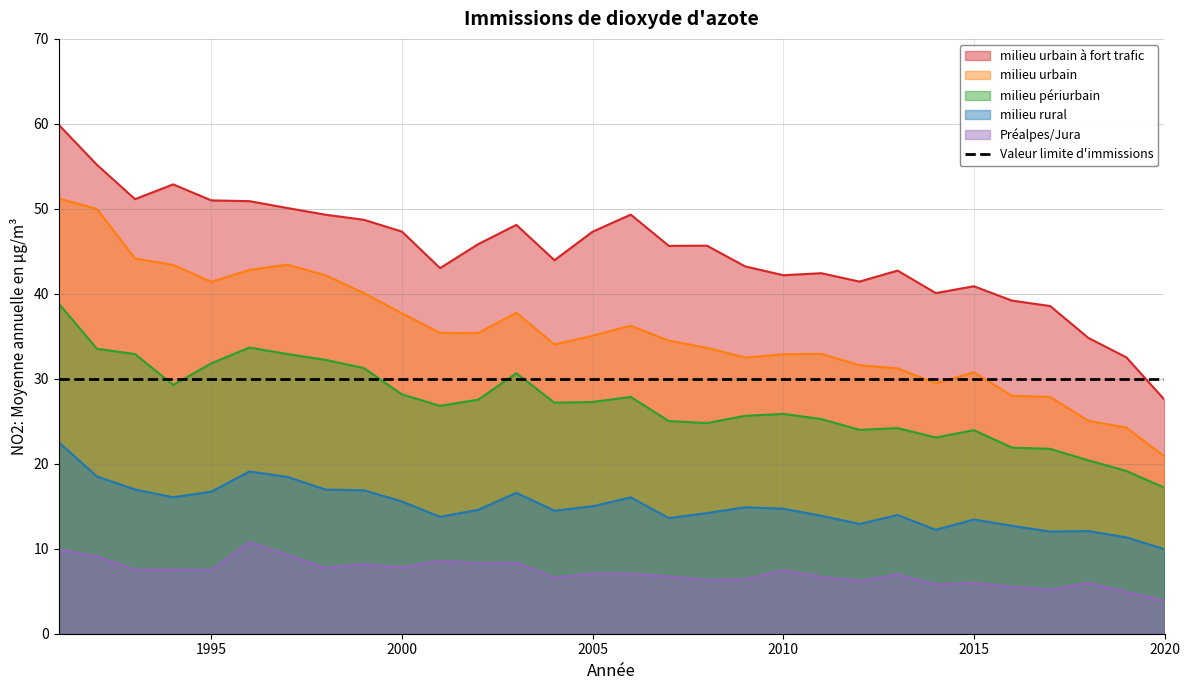

Which series changed the most between 2010 and 2012?

milieu périurbain